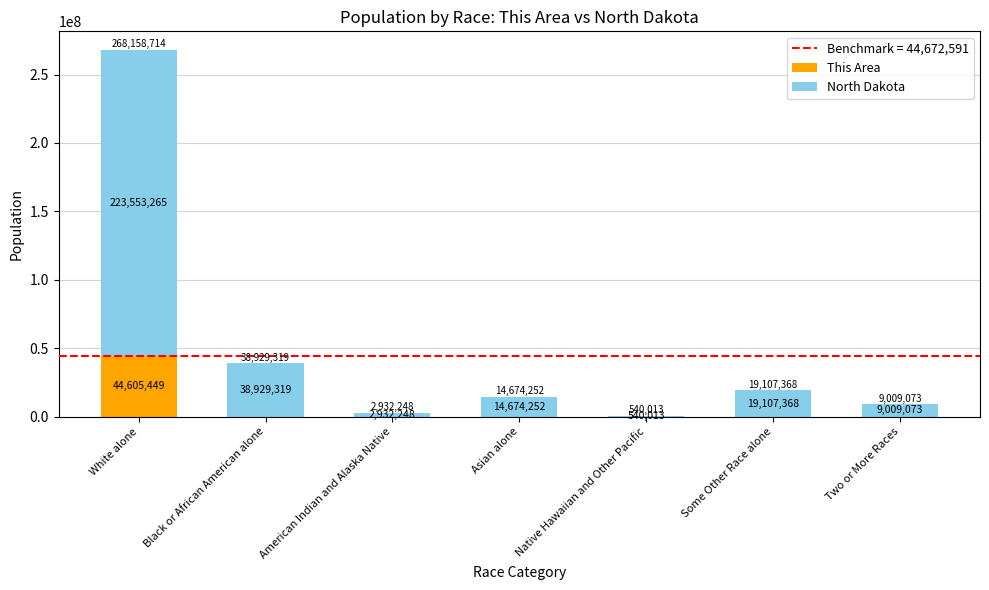

Count the number of data series in this chart.

2